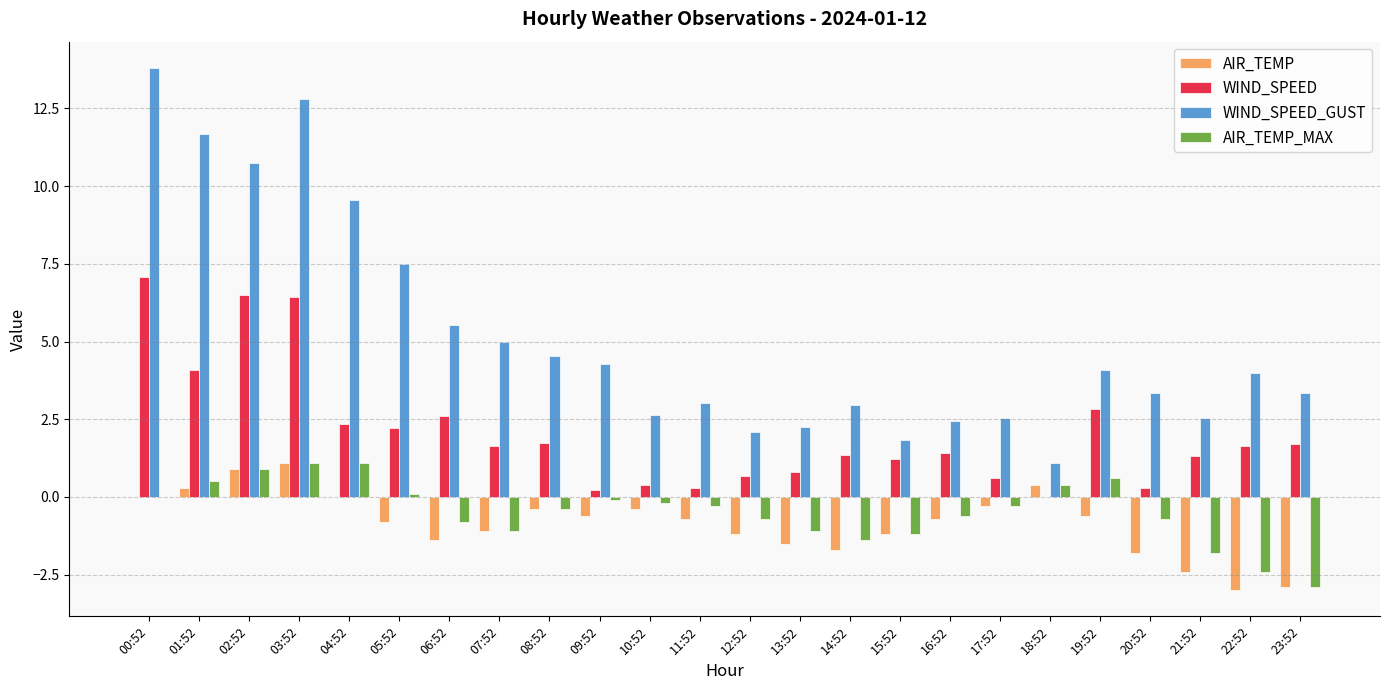

How many distinct data groups are displayed?

4